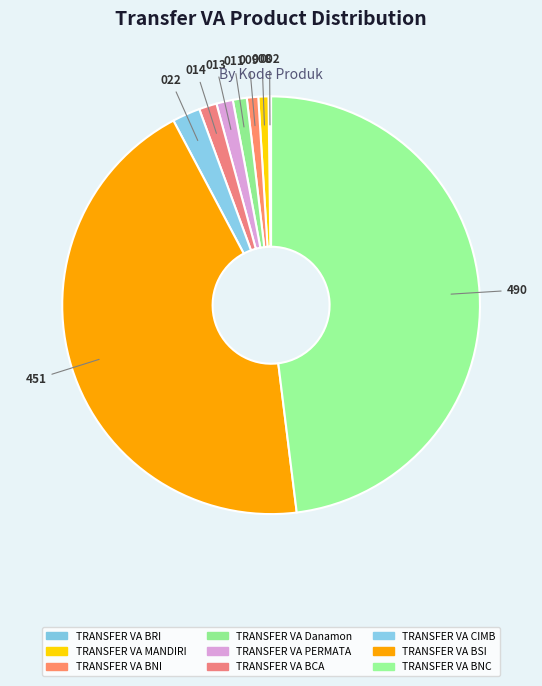

Which category has the smallest portion of the pie?

TRANSFER VA BRI